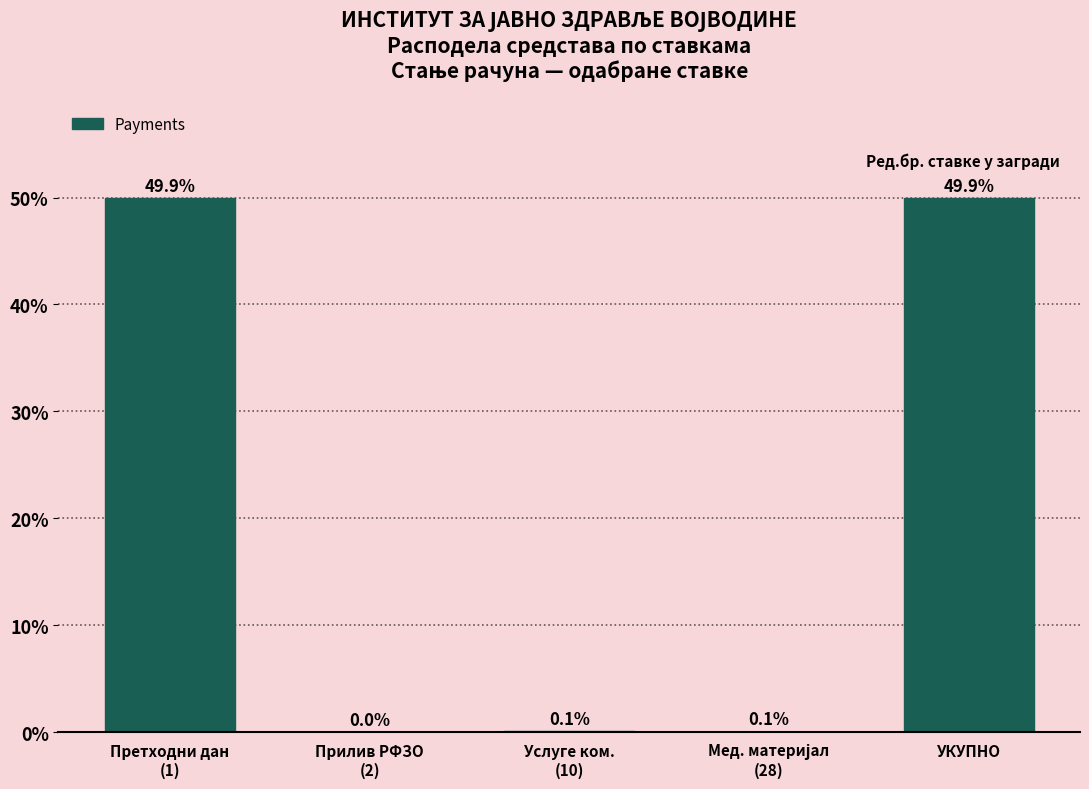

What is the greatest value displayed?

49.9